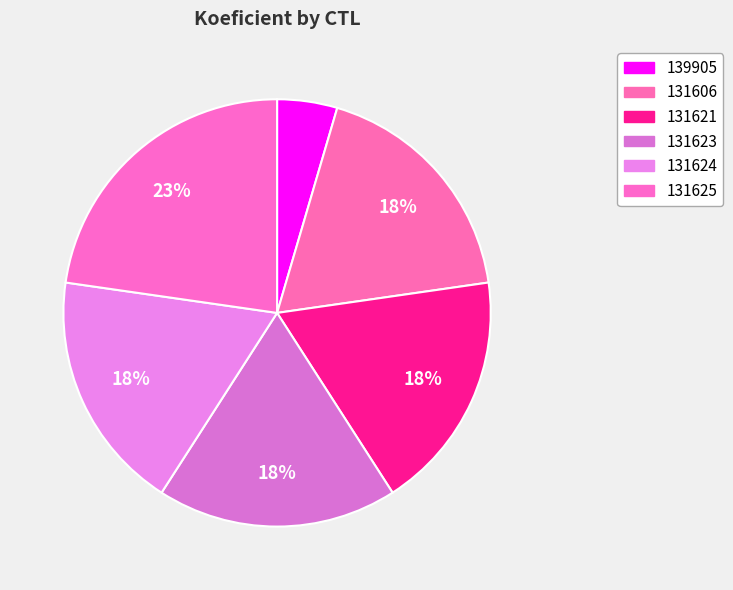

Do 131621 and 131606 together represent more than half of the pie?

No